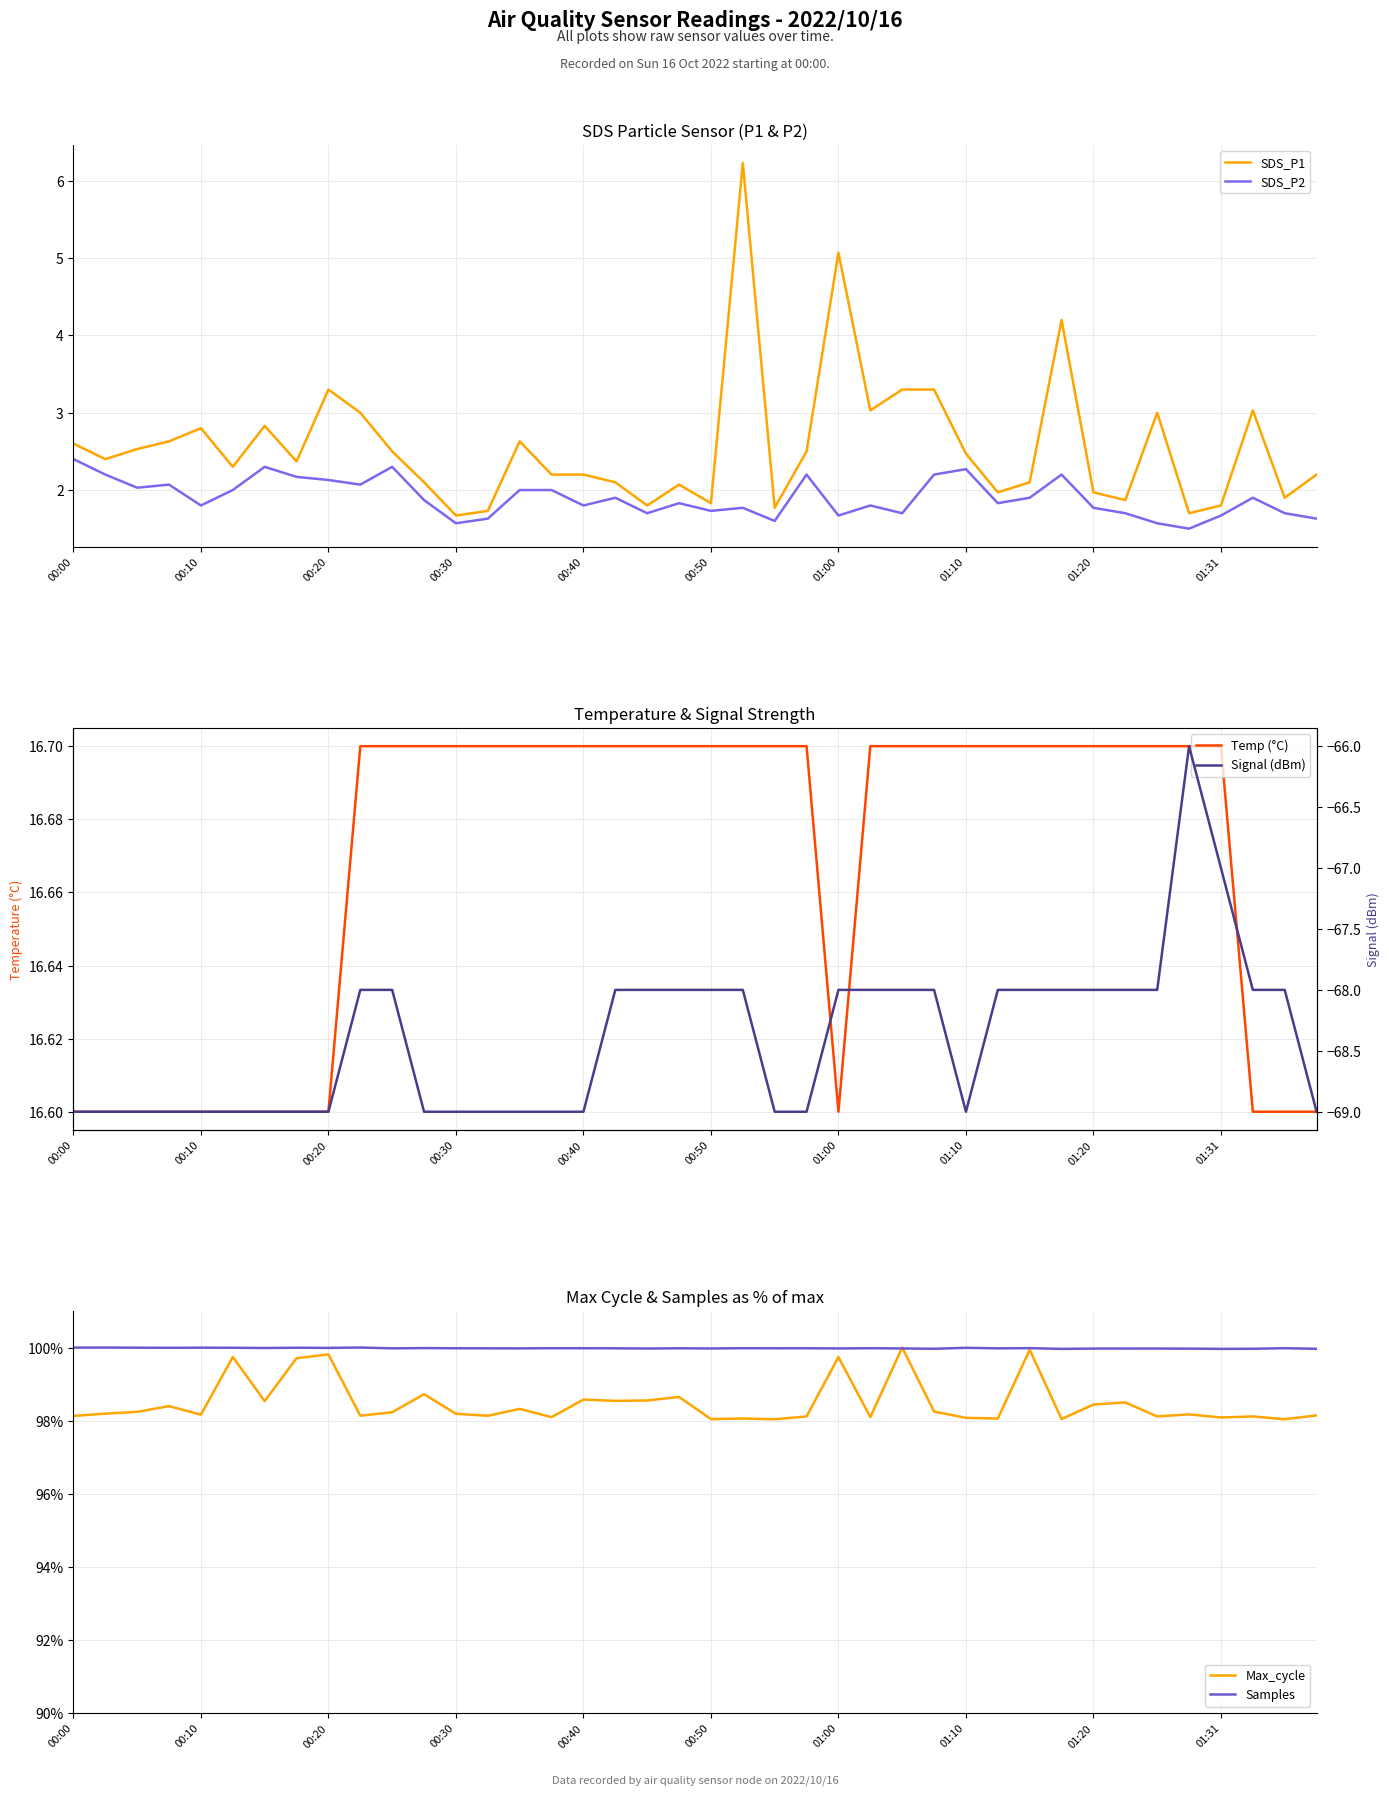

Which category has the highest value in the SDS_P2 series?

00:00